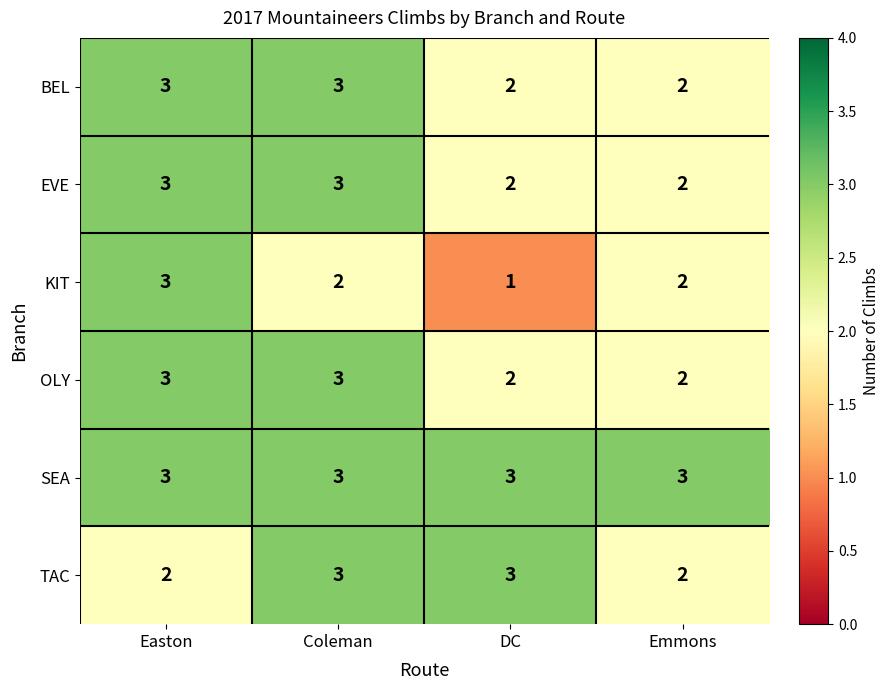

How many OLY values are between 2 and 3?

4